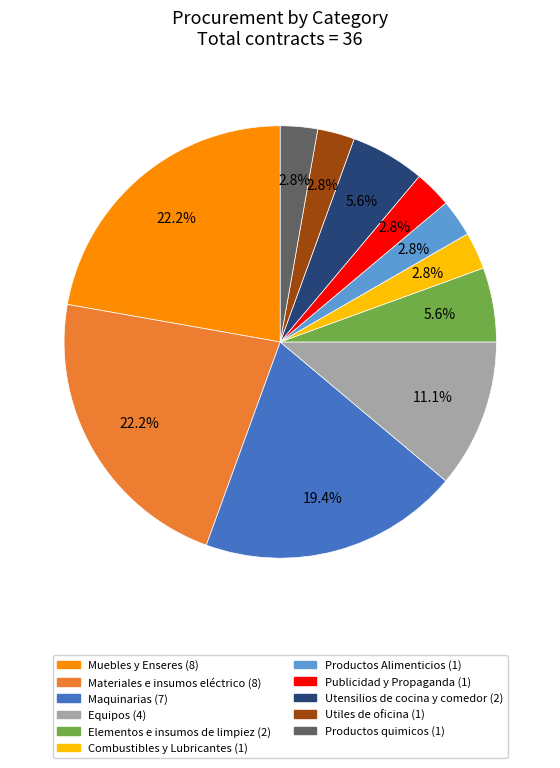

How many segments does this pie chart have?

11